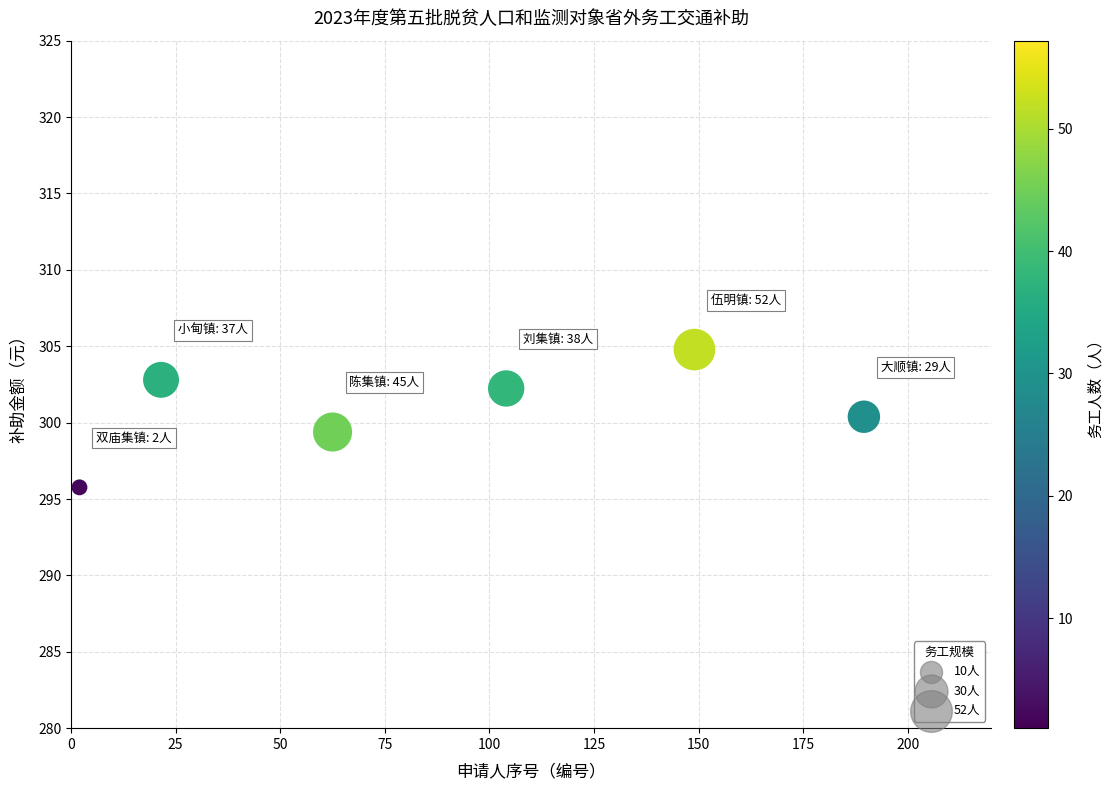

What is the average X value?

88.1